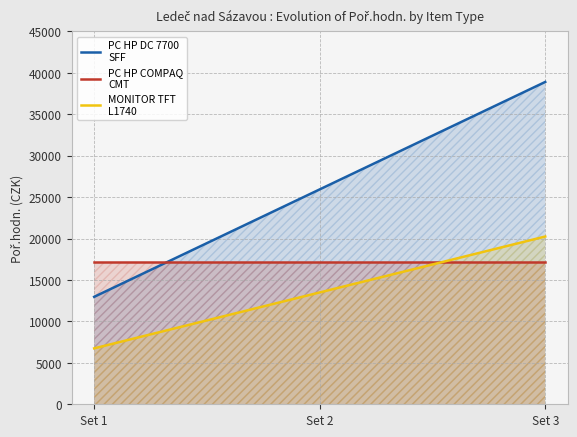

Rank the series by their maximum value, from highest to lowest.

PC HP DC 7700
SFF, MONITOR TFT
L1740, PC HP COMPAQ
CMT